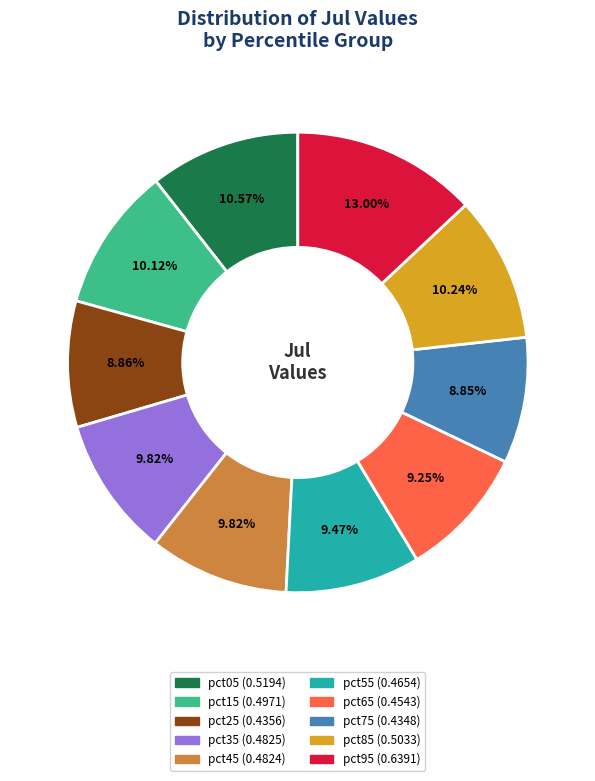

To the nearest percent, what is the average slice percentage?

10%